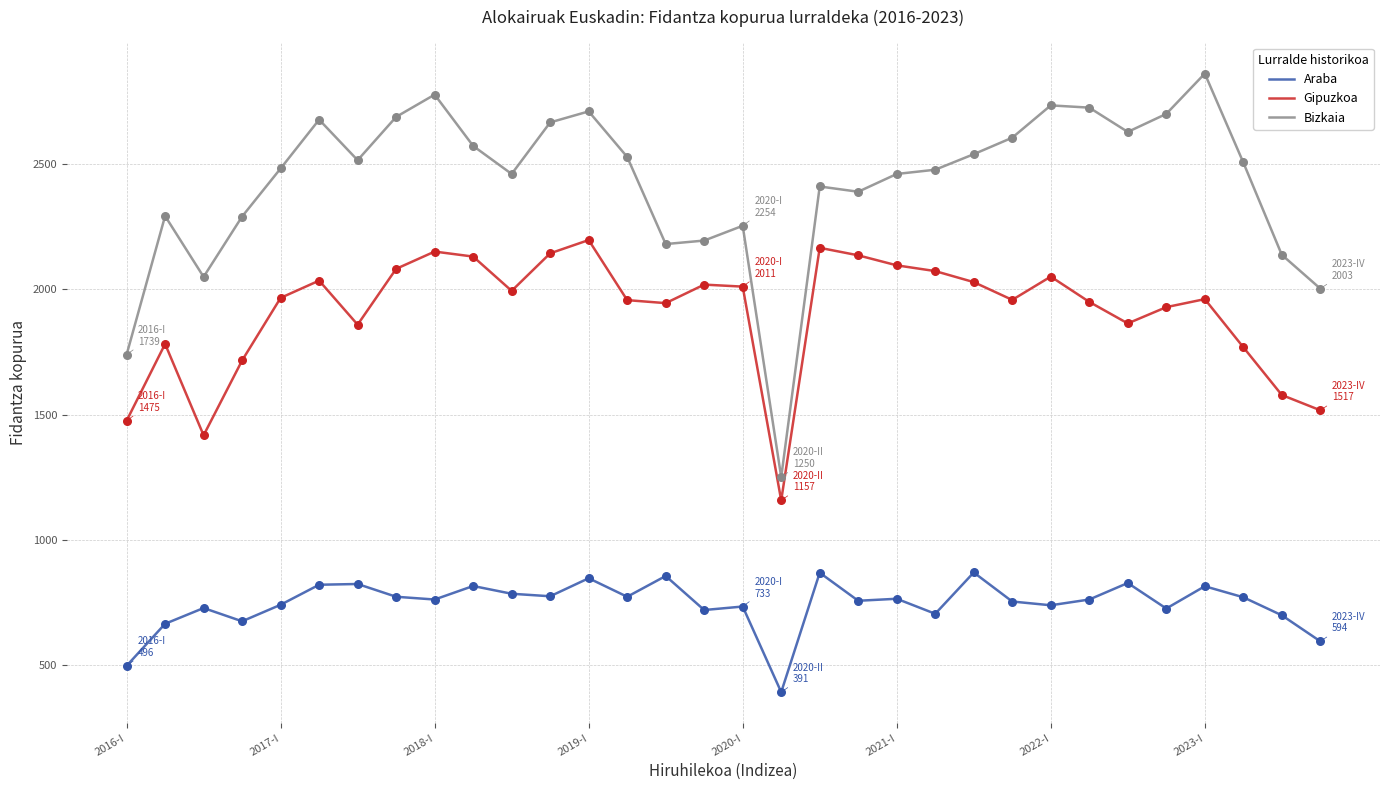

Which series has the largest total across all categories?

Bizkaia